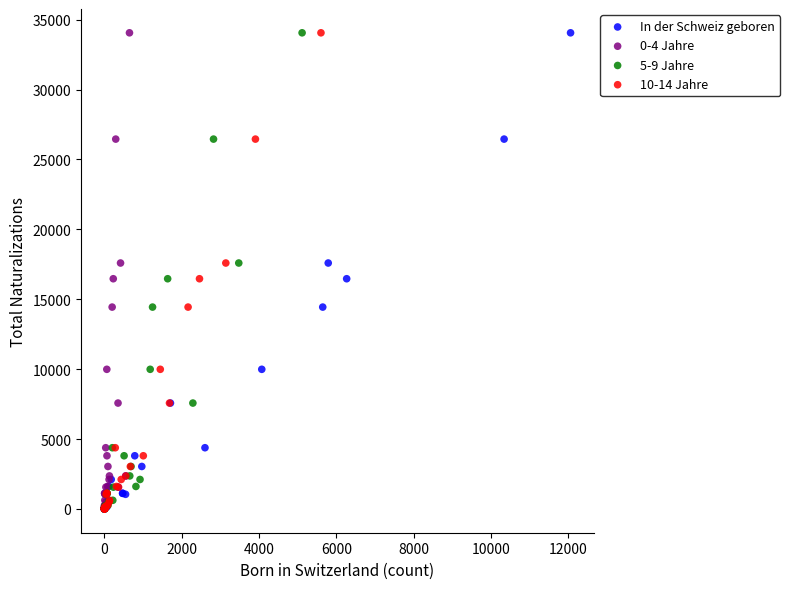

What are all the series names shown in the legend?

In der Schweiz geboren, 0-4 Jahre, 5-9 Jahre, 10-14 Jahre